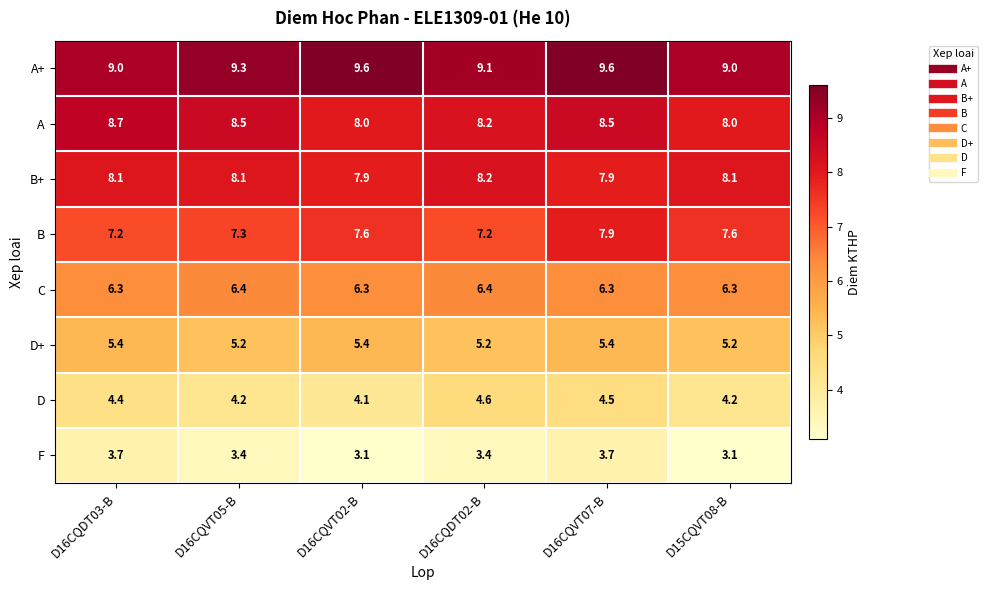

What is the highest value of the A series?

8.7